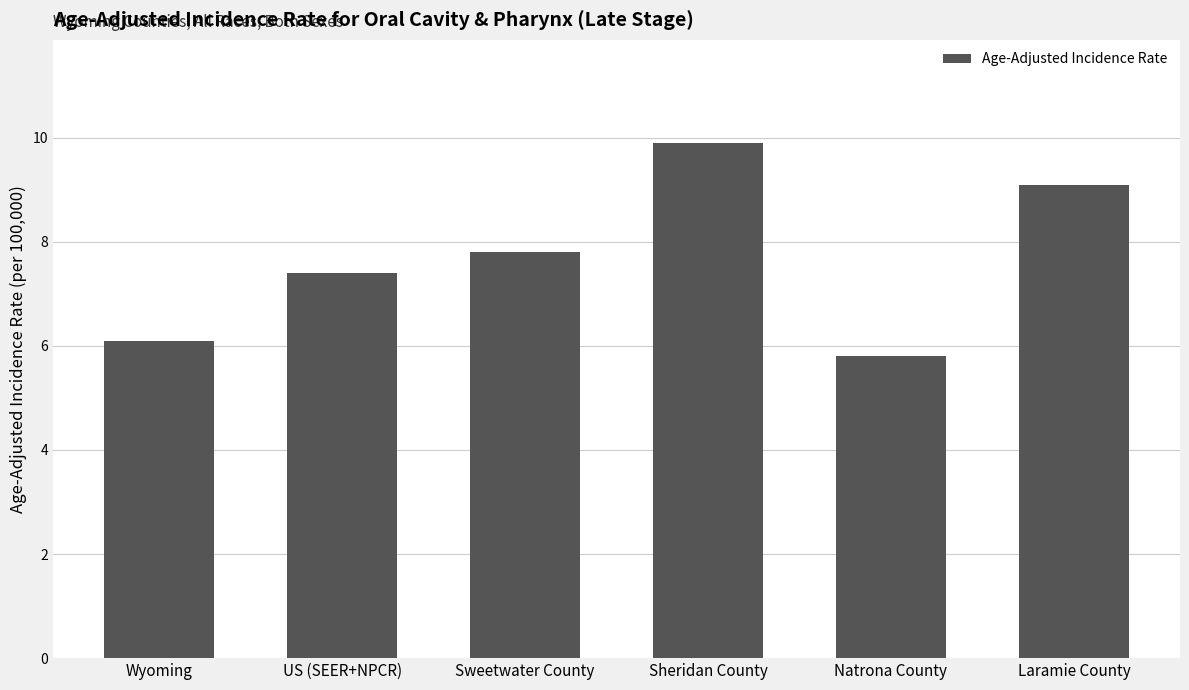

The value at Natrona County is 10.2. True or false?

False